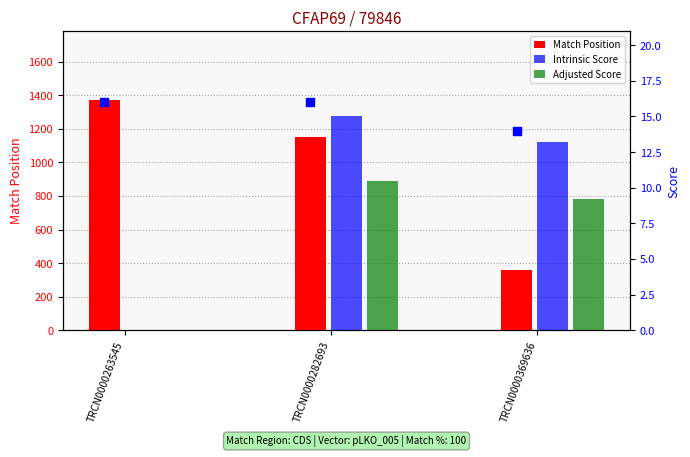

Which series contains the highest Y value?

Match Position